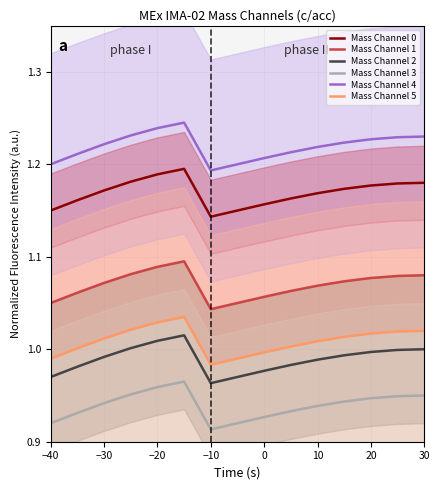

Is the value of Mass Channel 4 at −40 greater than the value of Mass Channel 2 at −40?

Yes